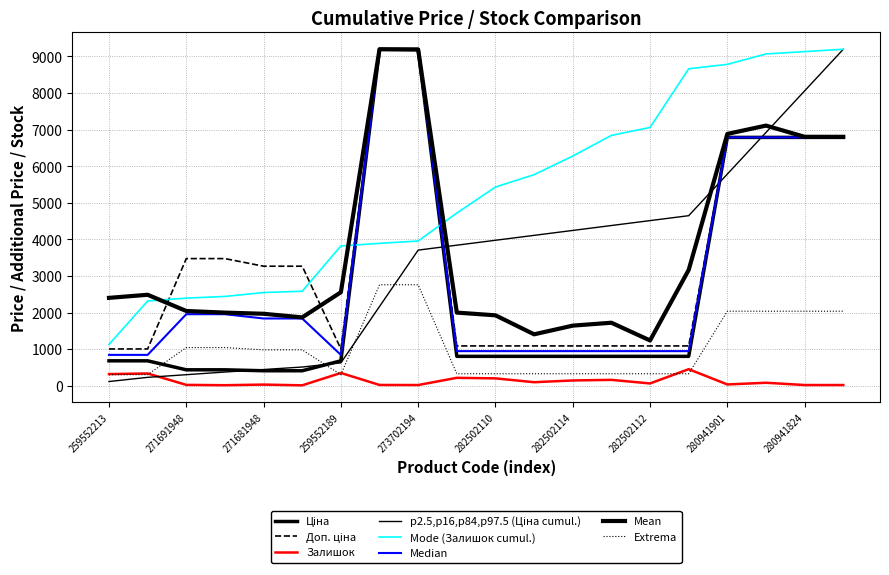

True or false: Ціна and Залишок intersect in this chart.

False